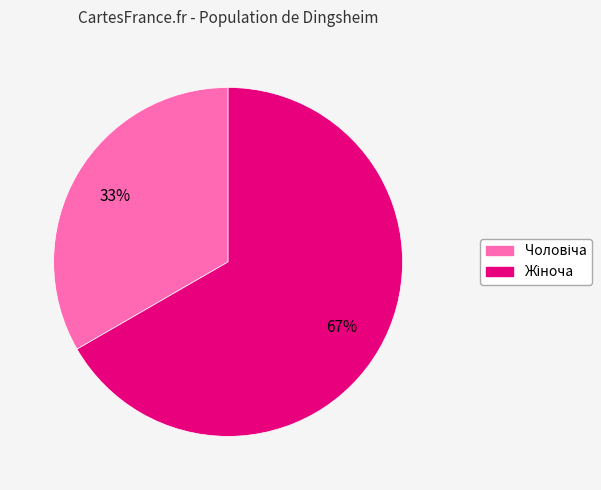

Is there a majority slice in this chart?

Yes